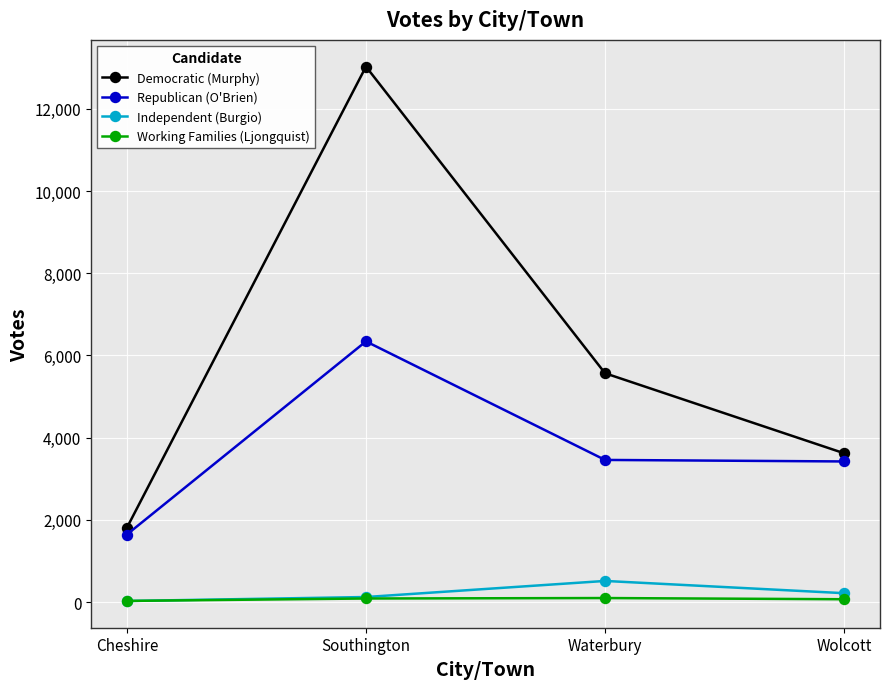

What is the value of the Democratic (Murphy) point at the 1st from the left?

1810